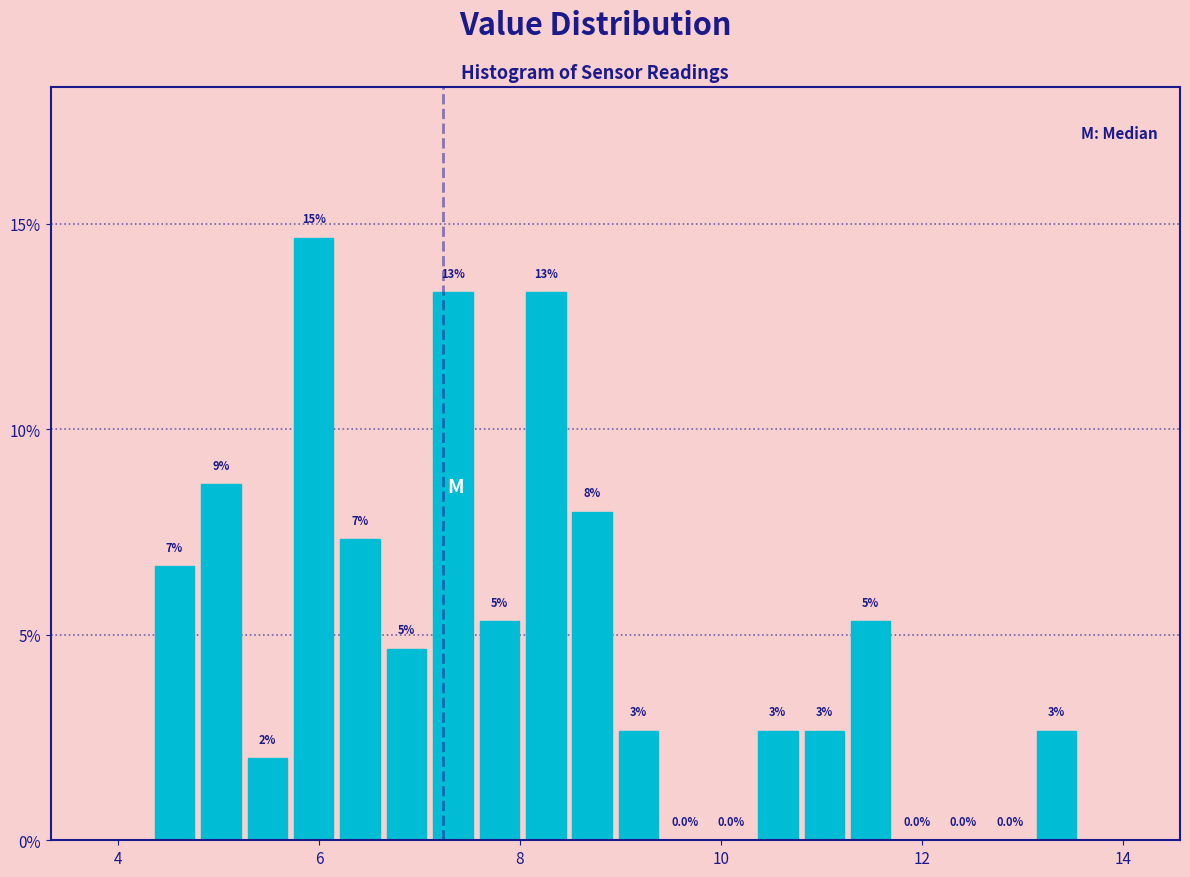

Around what value on the x-axis is the tallest bar? Give the approximate position of its centre, as read against the axis.

6.0